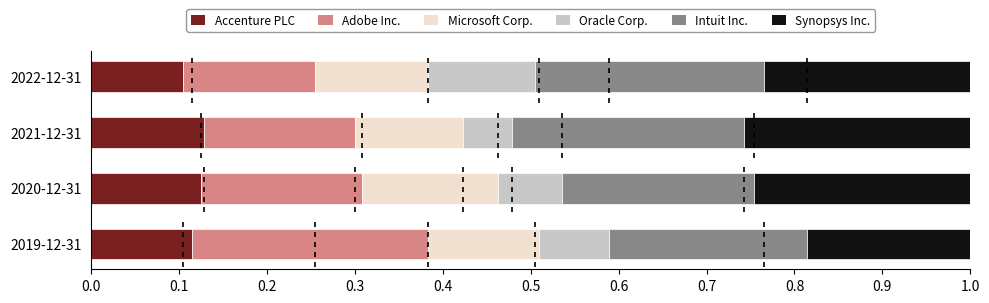

What is the total value across all series at 2020-12-31?

1.0